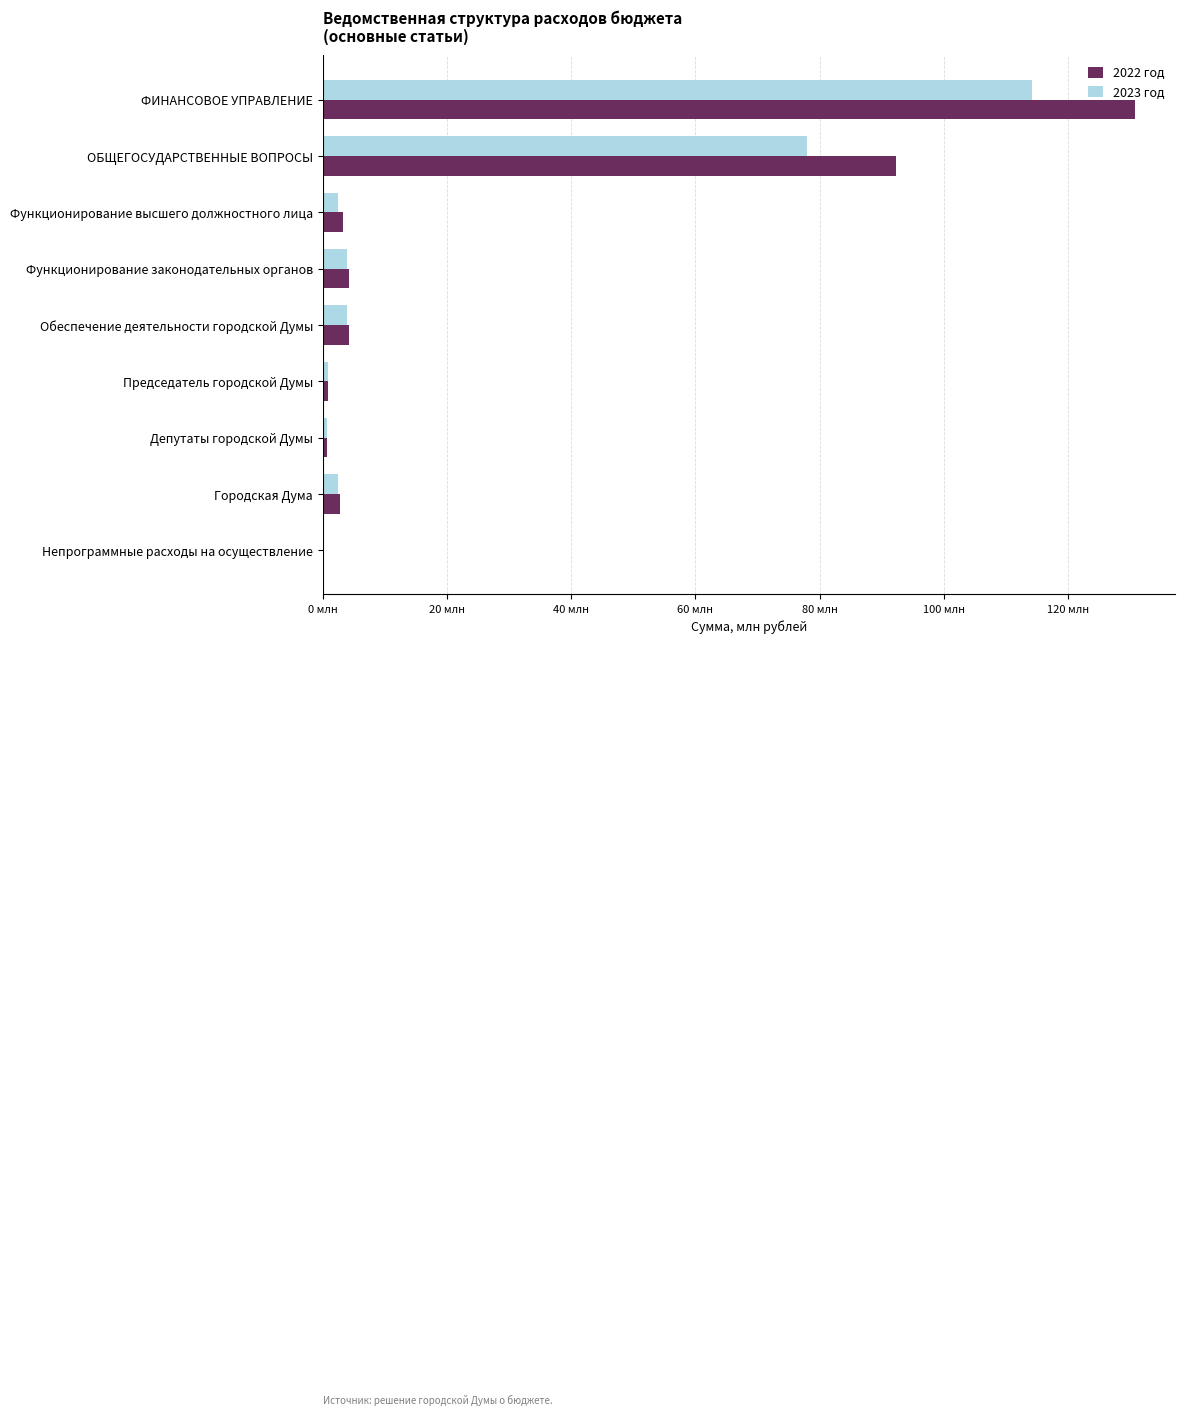

What are all the series names shown in the legend?

2022 год, 2023 год